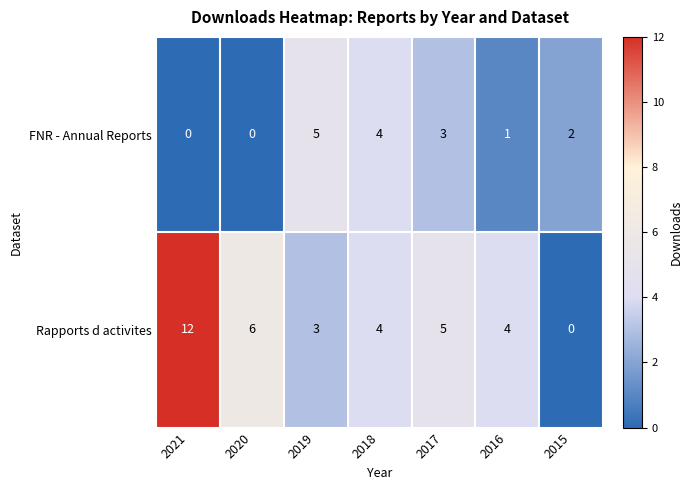

What is the difference between the maximum and second lowest values in the Rapports d activites series?

9